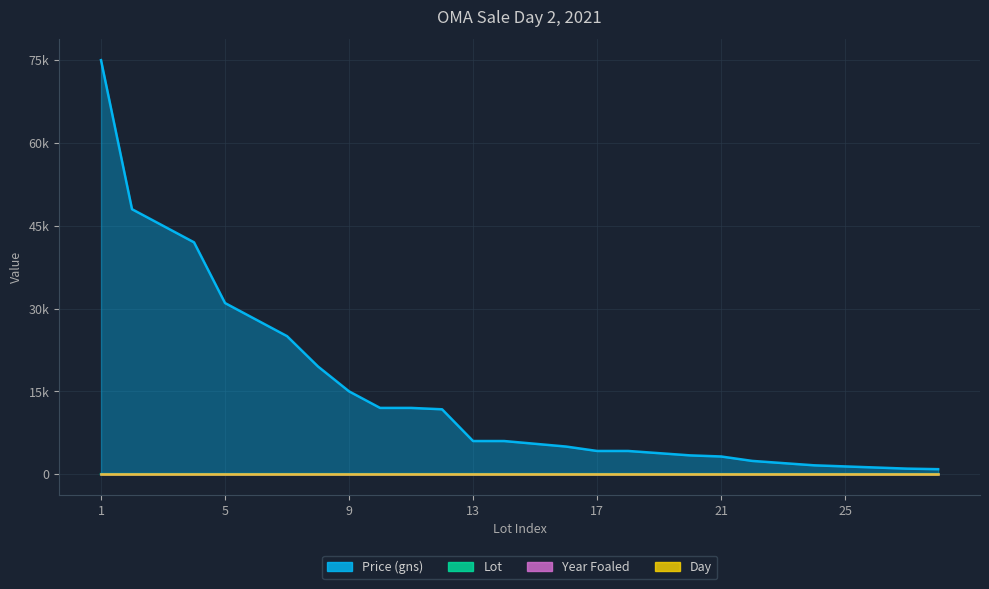

True or false: Lot and Price (gns) intersect in this chart.

False